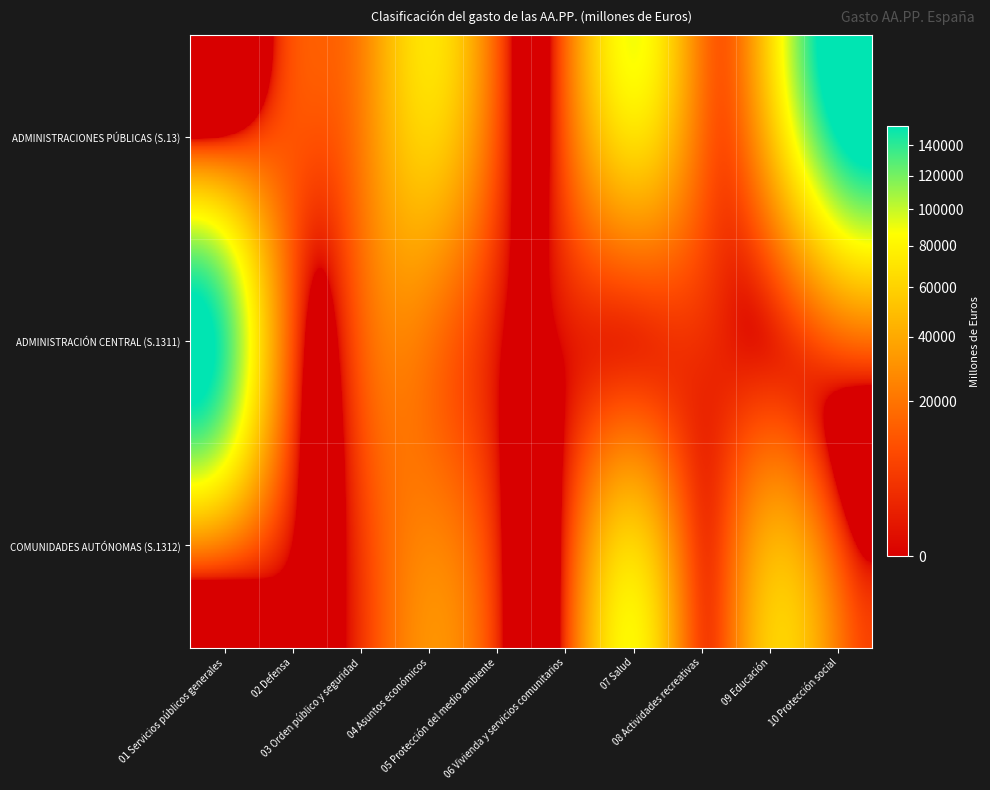

Reading left to right, list all the values displayed in this chart.

ADMINISTRACIONES PÚBLICAS (S.13): 01 Servicios públicos generales=71	02 Defensa=11228	03 Orden público y seguridad=21878	04 Asuntos económicos=60353	05 Protección del medio ambiente=10884	06 Vivienda y servicios comunitarios=11807	07 Salud=67292	08 Actividades recreativas=18140	09 Educación=47044	10 Protección social=153693
ADMINISTRACIÓN CENTRAL (S.1311): 01 Servicios públicos generales=139072	02 Defensa=11228	03 Orden público y seguridad=12202	04 Asuntos económicos=20612	05 Protección del medio ambiente=1225	06 Vivienda y servicios comunitarios=487	07 Salud=2789	08 Actividades recreativas=3588	09 Educación=1707	10 Protección social=14648
COMUNIDADES AUTÓNOMAS (S.1312): 01 Servicios públicos generales=22178	02 Defensa=0	03 Orden público y seguridad=4815	04 Asuntos económicos=25542	05 Protección del medio ambiente=2958	06 Vivienda y servicios comunitarios=3388	07 Salud=61621	08 Actividades recreativas=5545	09 Educación=42745	10 Protección social=10119